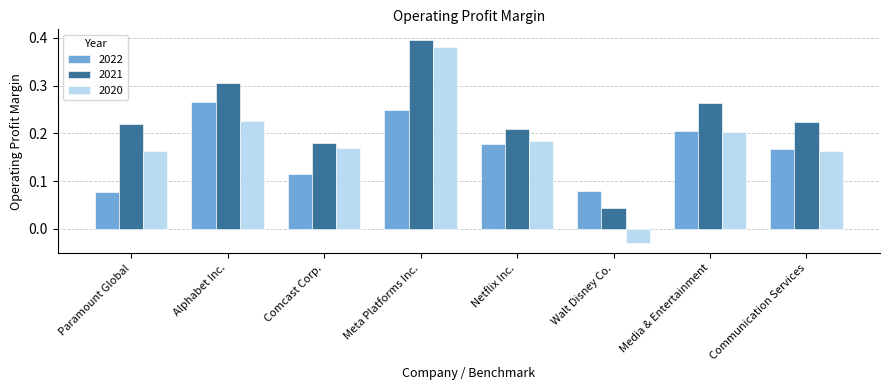

At which label does 2020 first exceed 0?

Paramount Global